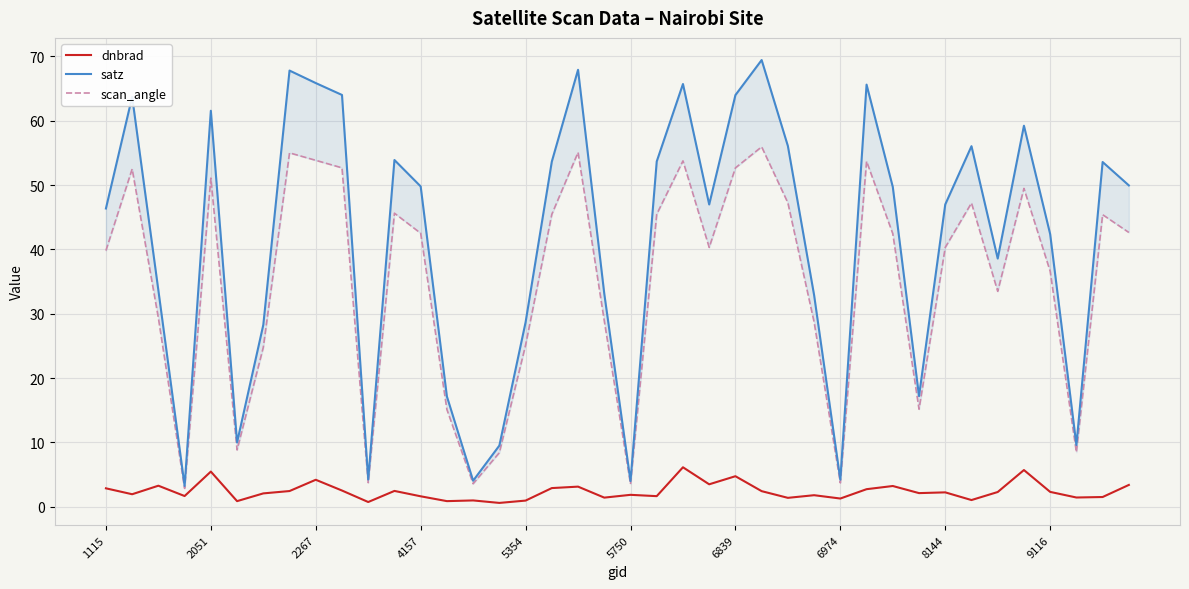

Does the chart display data point markers on the line(s)?

No